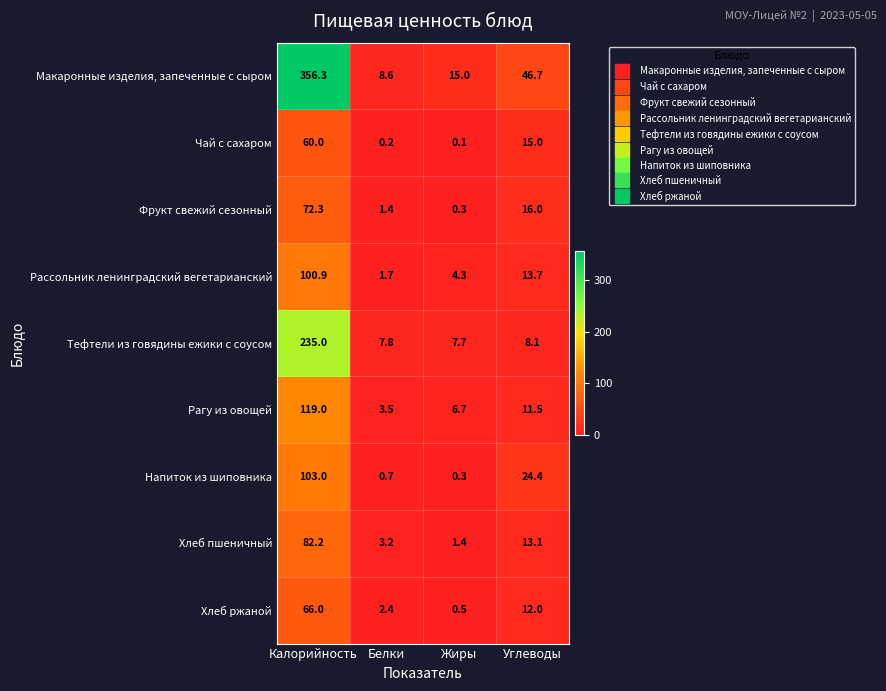

What is the difference between the maximum and minimum values in the Рагу из овощей series?

115.5